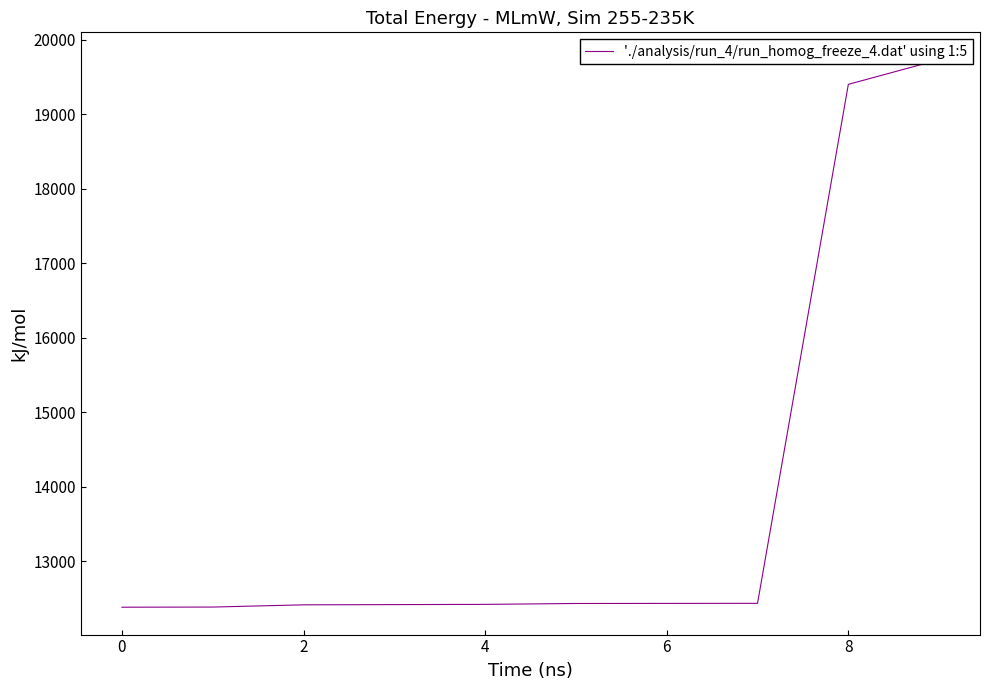

What is the change in value from 4 to 8?

+6984